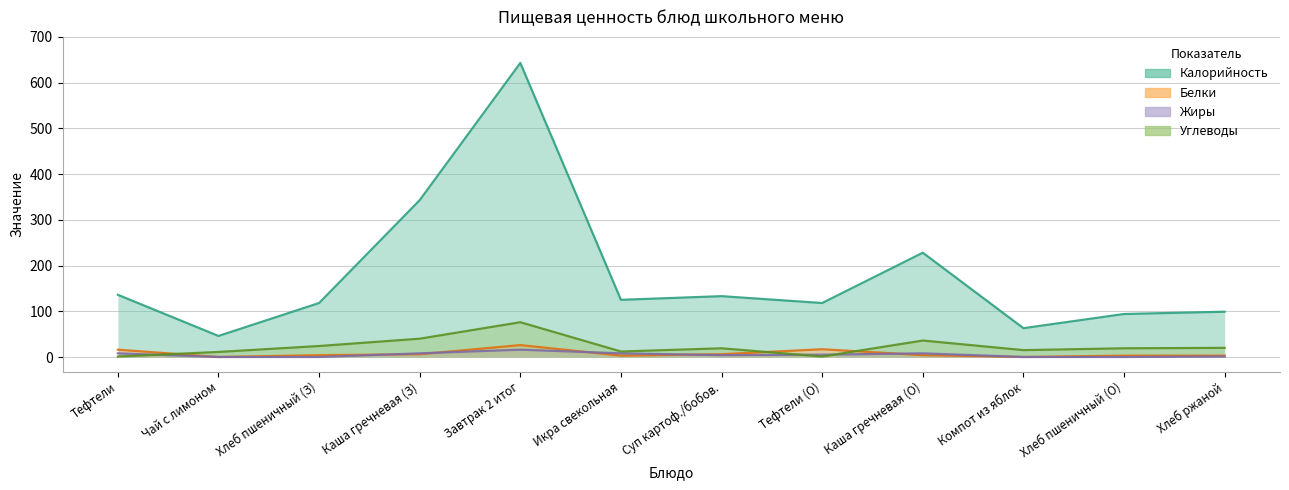

Is it true that Жиры equals 7 at Хлеб пшеничный (О)?

False